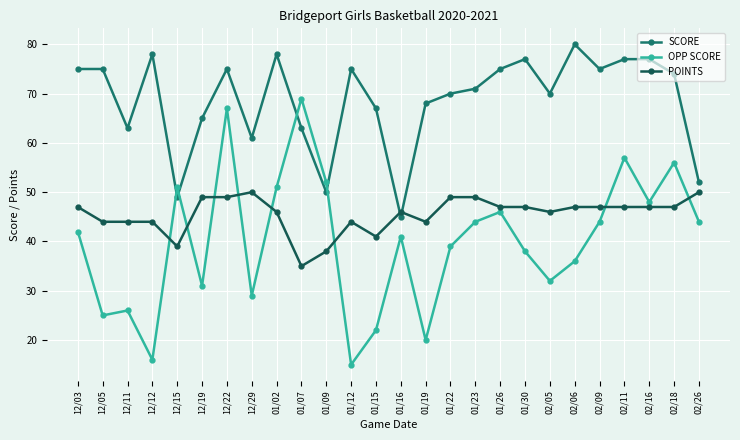

Which series changed the most between 01/12 and 01/19?

SCORE